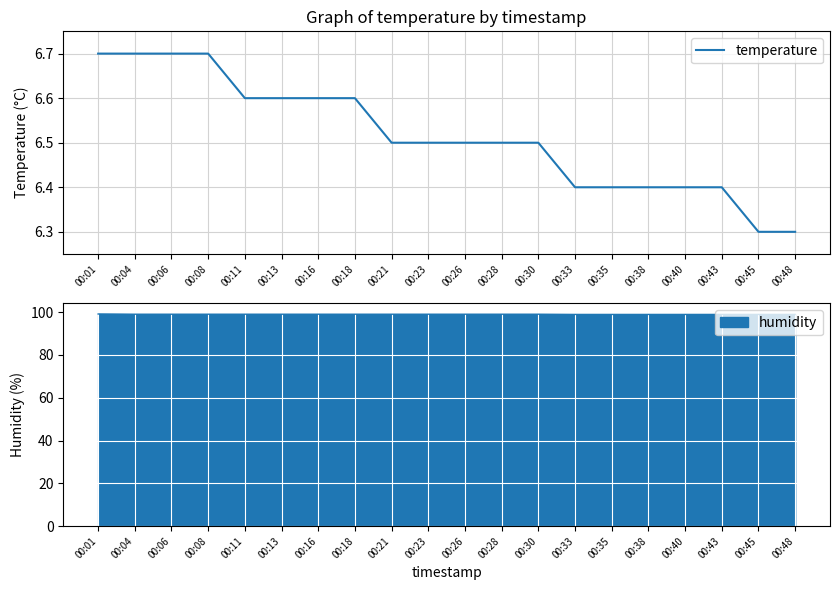

What is the value of the 15th point from the left?

6.4